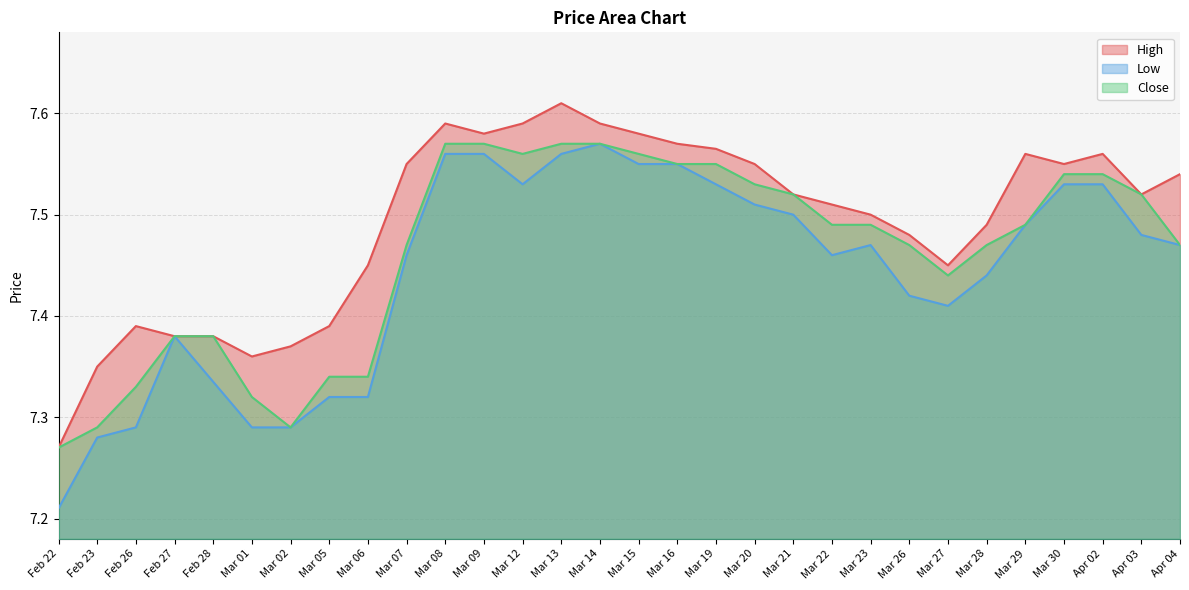

The value of High at Feb 28 is 7.4. True or false?

True